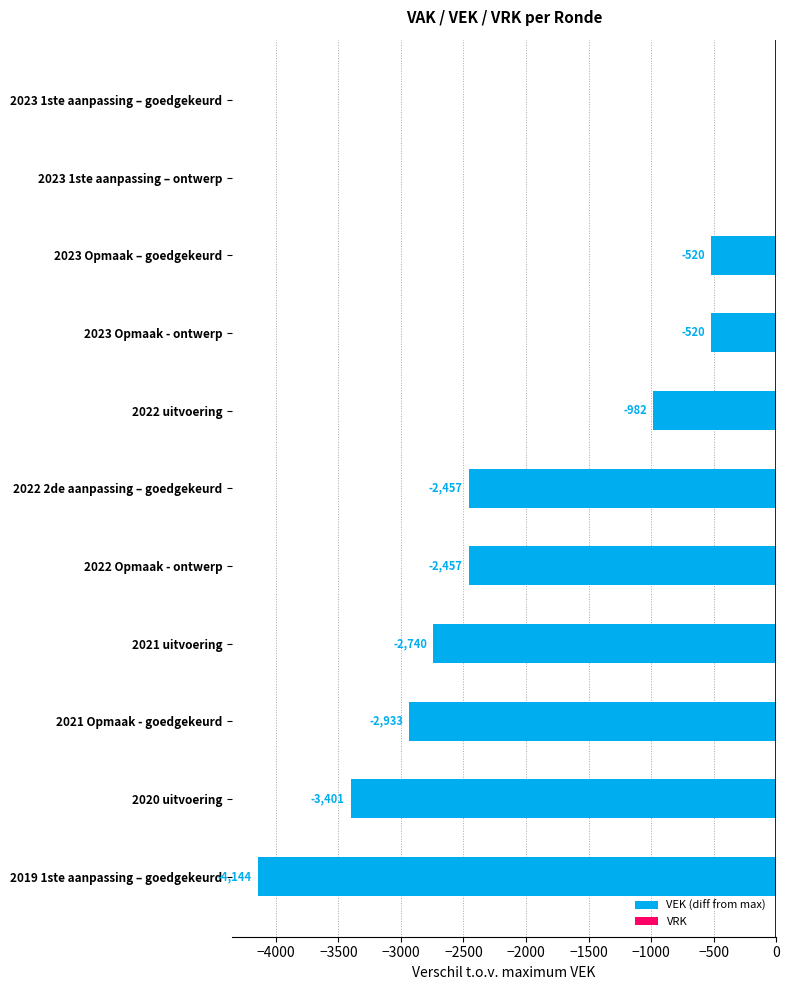

What is the sum of the values at 2021 uitvoering and 2023 Opmaak – goedgekeurd?

-3260